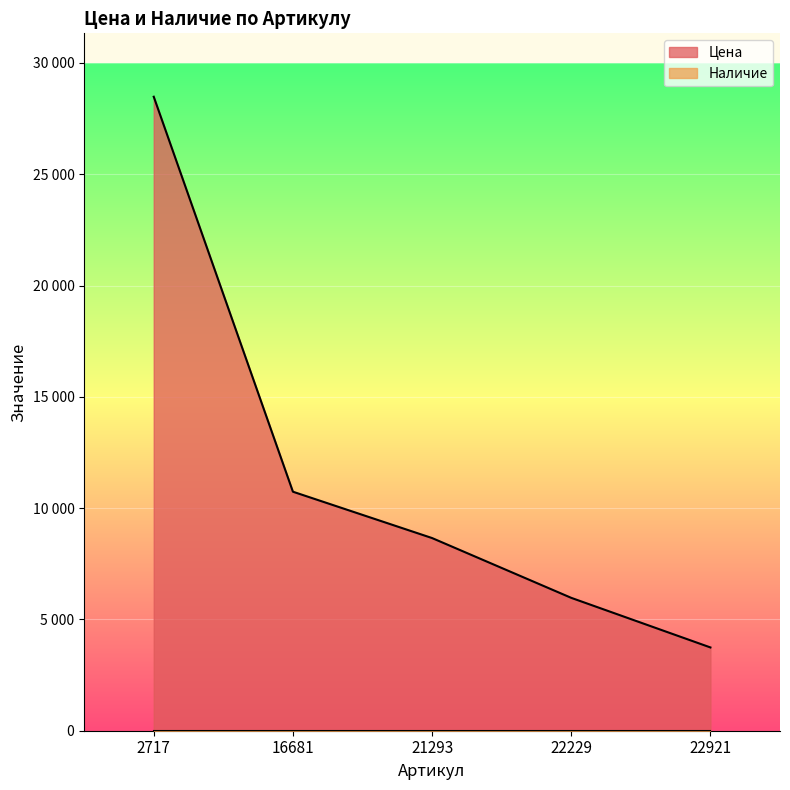

Reading left to right, transcribe all the data shown in this chart.

28480	10737	8655	5969	3741